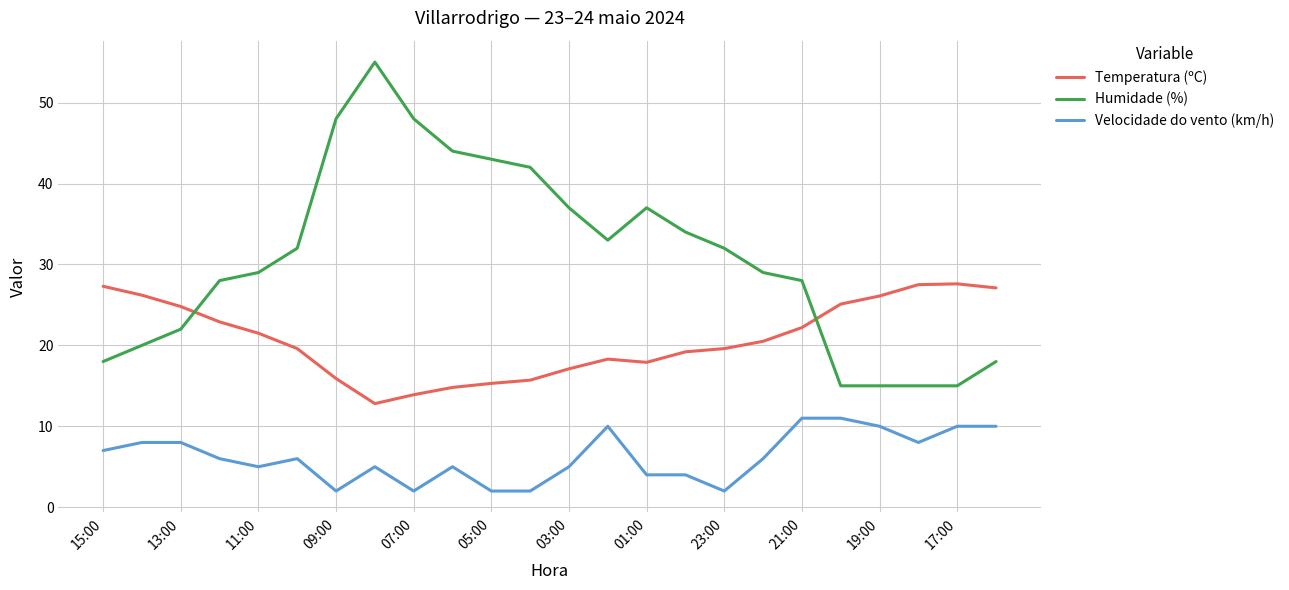

True or false: Velocidade do vento (km/h) and Temperatura (ºC) cross at least once.

False